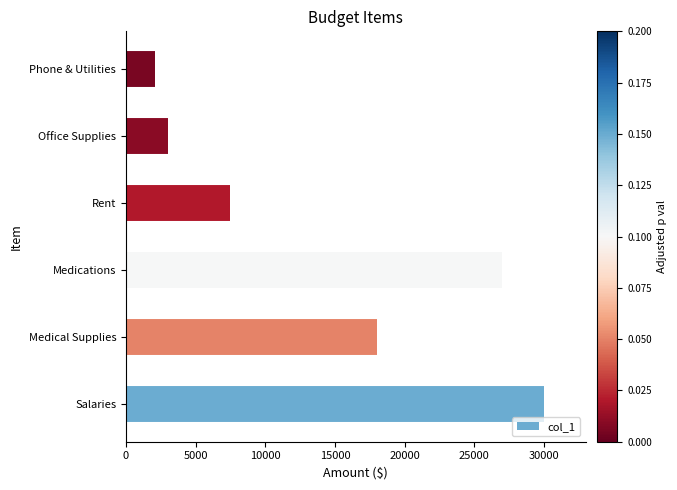

Rank the categories by value from highest to lowest.

Salaries, Medications, Medical Supplies, Rent, Office Supplies, Phone & Utilities